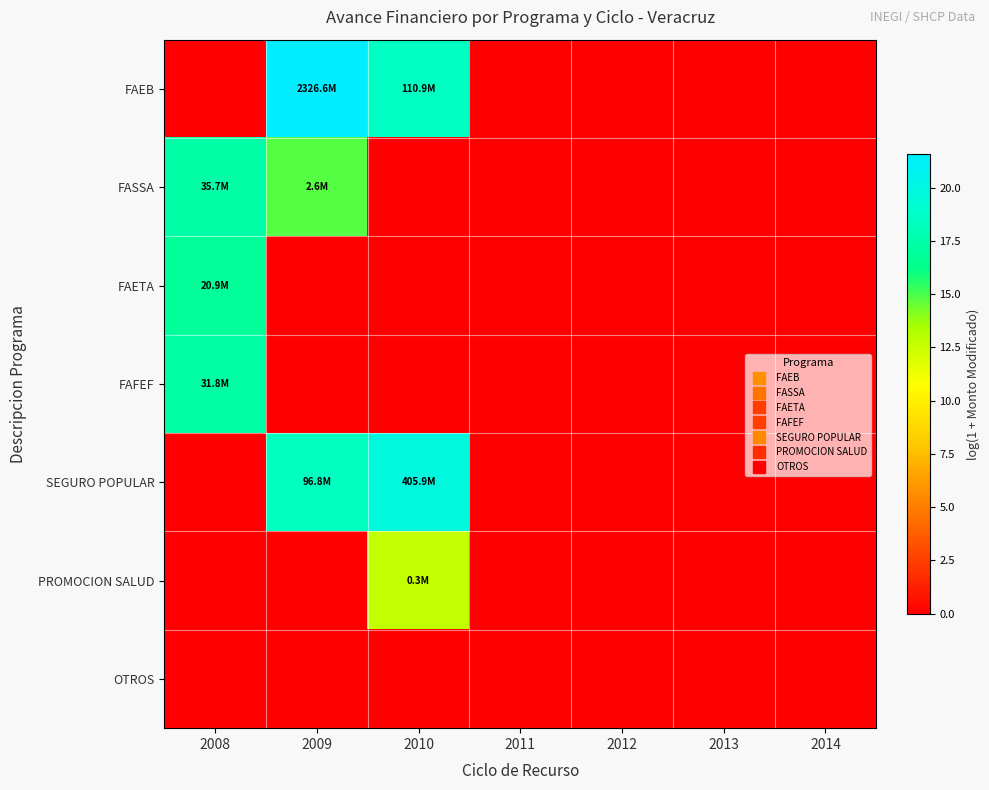

At which category is the sum across all series the highest?

2009